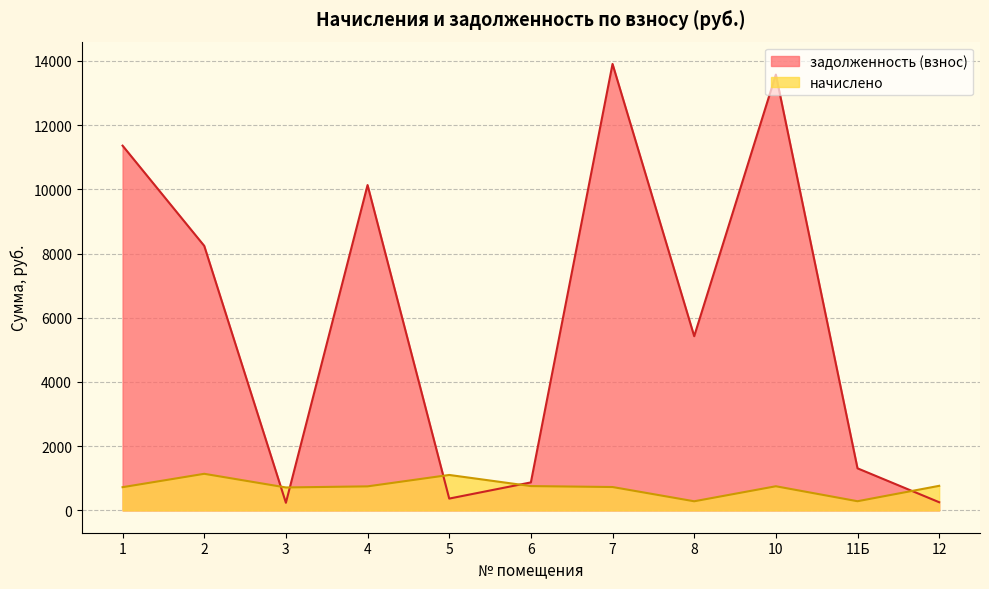

Which has a higher value, 3 or 7?

7